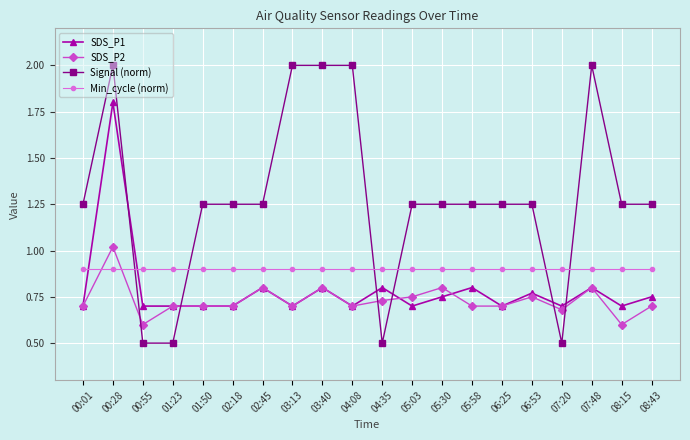

List the series in order of their peak value, lowest first.

Min_cycle (norm), SDS_P2, SDS_P1, Signal (norm)